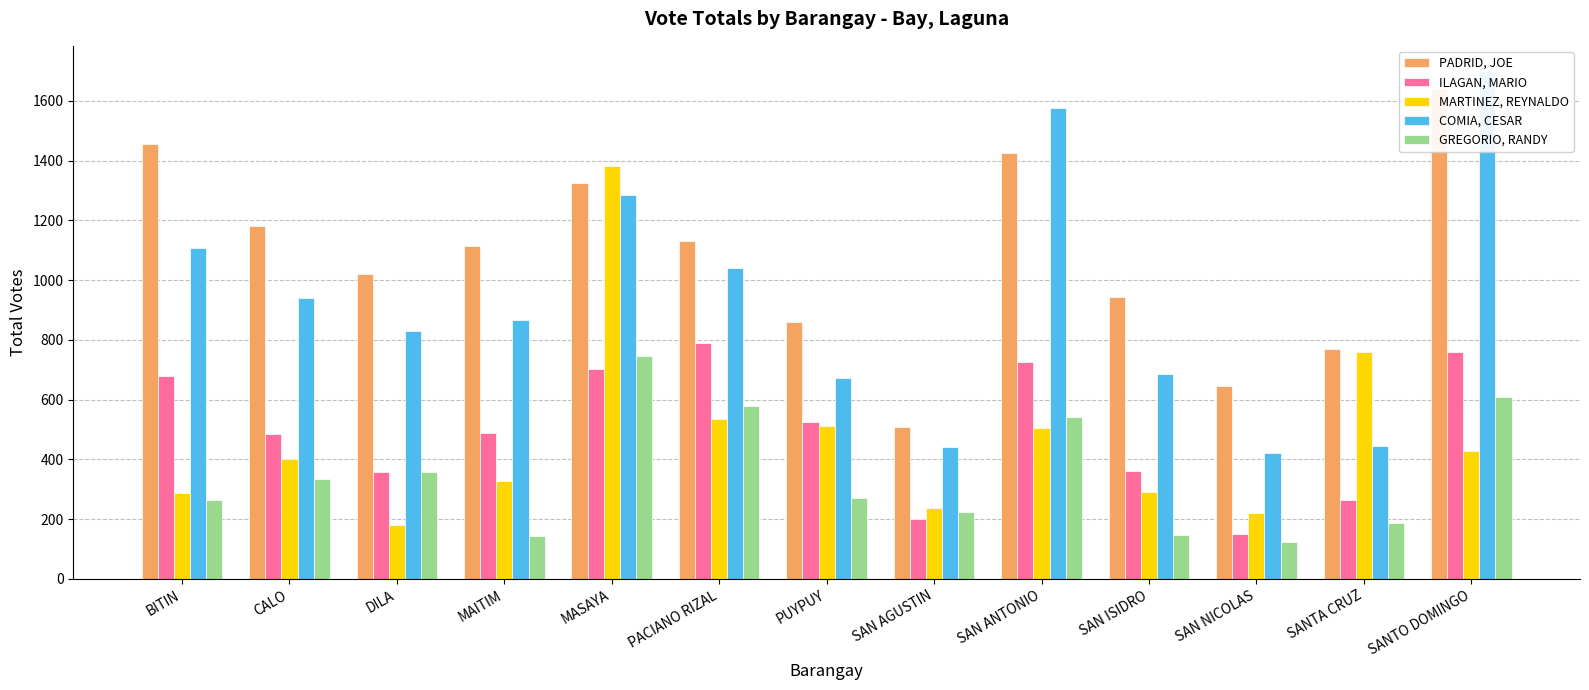

Count the number of categories in the chart.

13